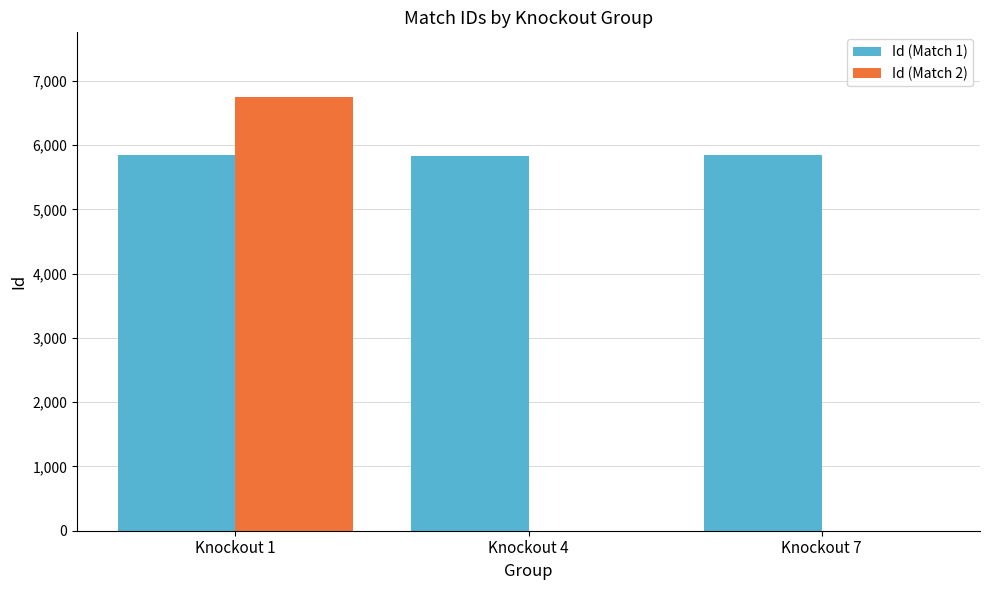

At which label is Id (Match 1) closest to 5837?

Knockout 1